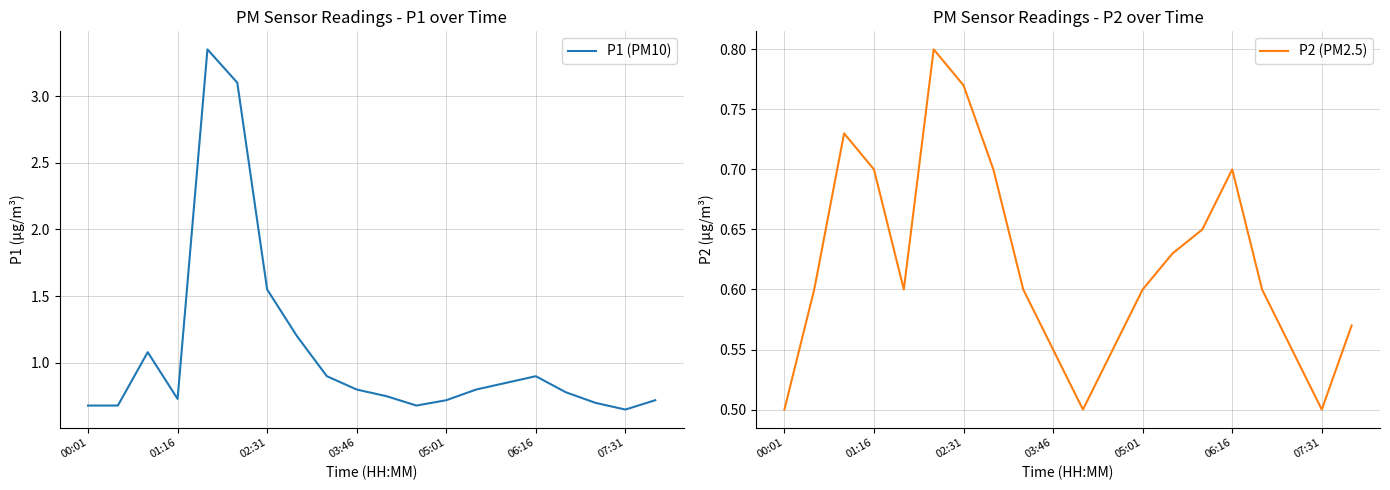

The value of P1 (PM10) at 03:46 is 0.4. True or false?

False